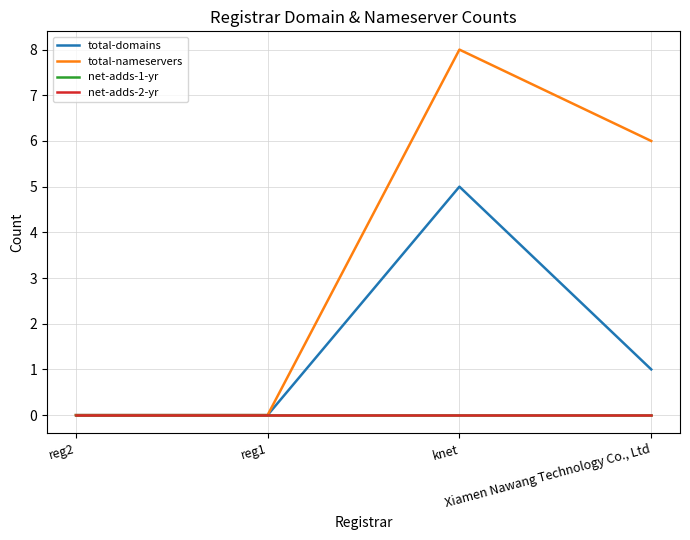

Reading left to right, transcribe all the data shown in this chart.

total-domains: 0	0	5	1
total-nameservers: 0	0	8	6
net-adds-1-yr: 0	0	0	0
net-adds-2-yr: 0	0	0	0